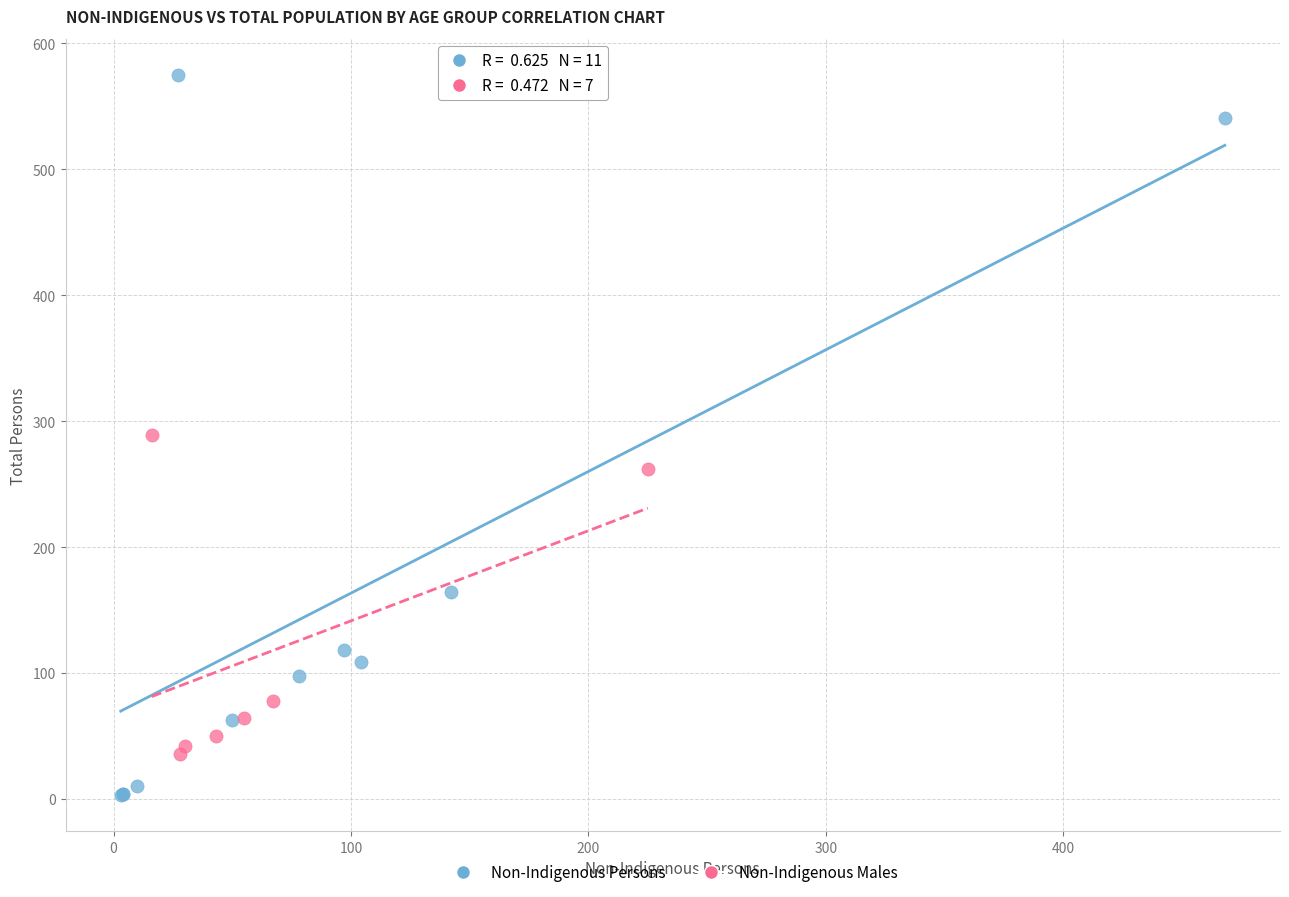

Which series reaches the minimum Y coordinate?

Non-Indigenous Persons